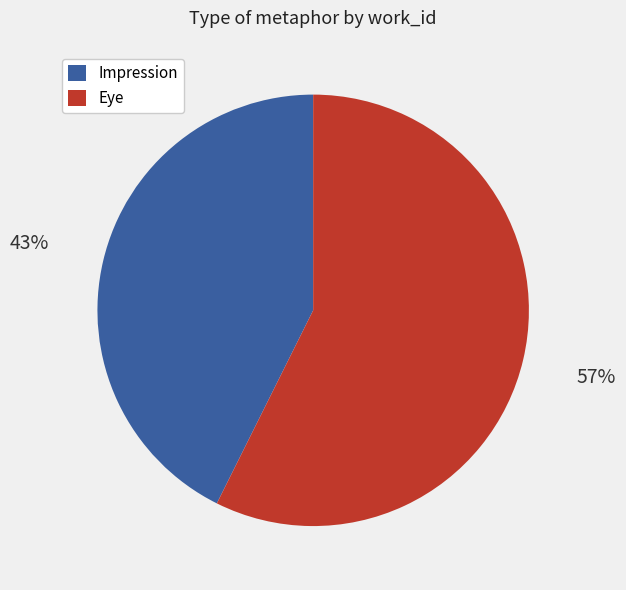

Combined, do Impression and Eye account for over 50%?

Yes